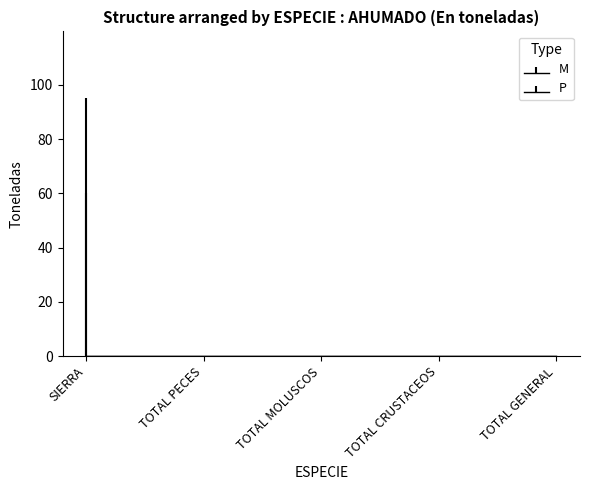

How many data points does each series have?

5